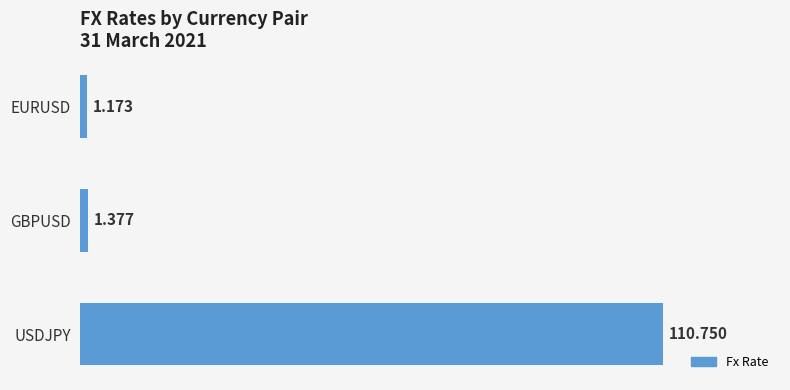

What is the label of the 2nd bar from the bottom?

GBPUSD